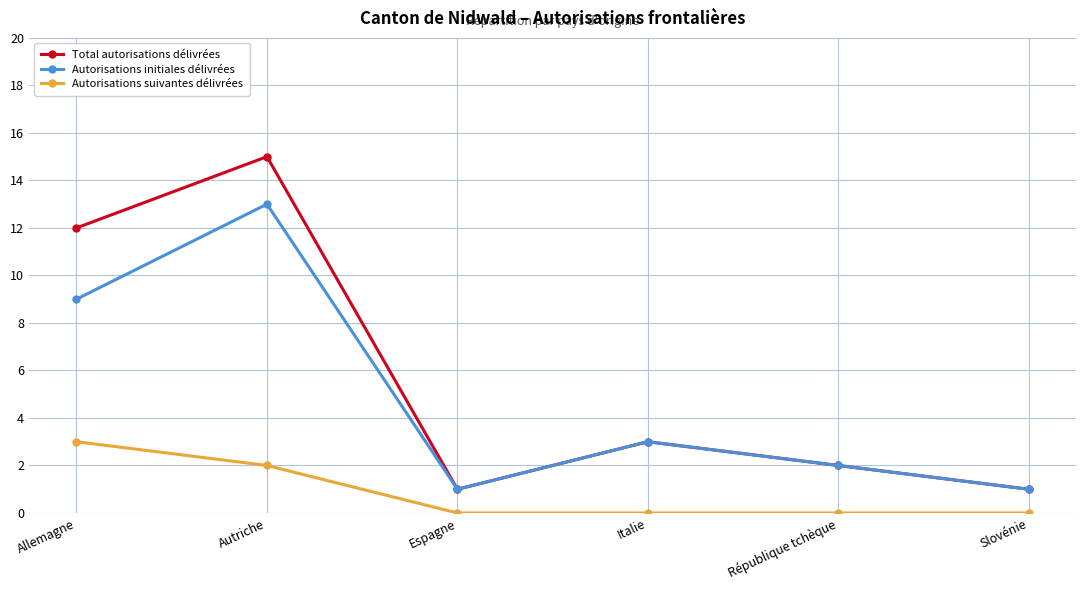

Does the chart display data point markers on the line(s)?

Yes